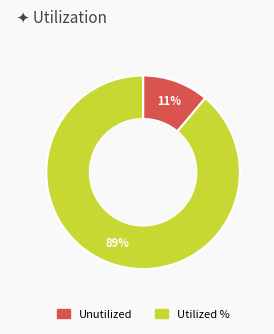

To the nearest percent, what is the average slice percentage?

50%